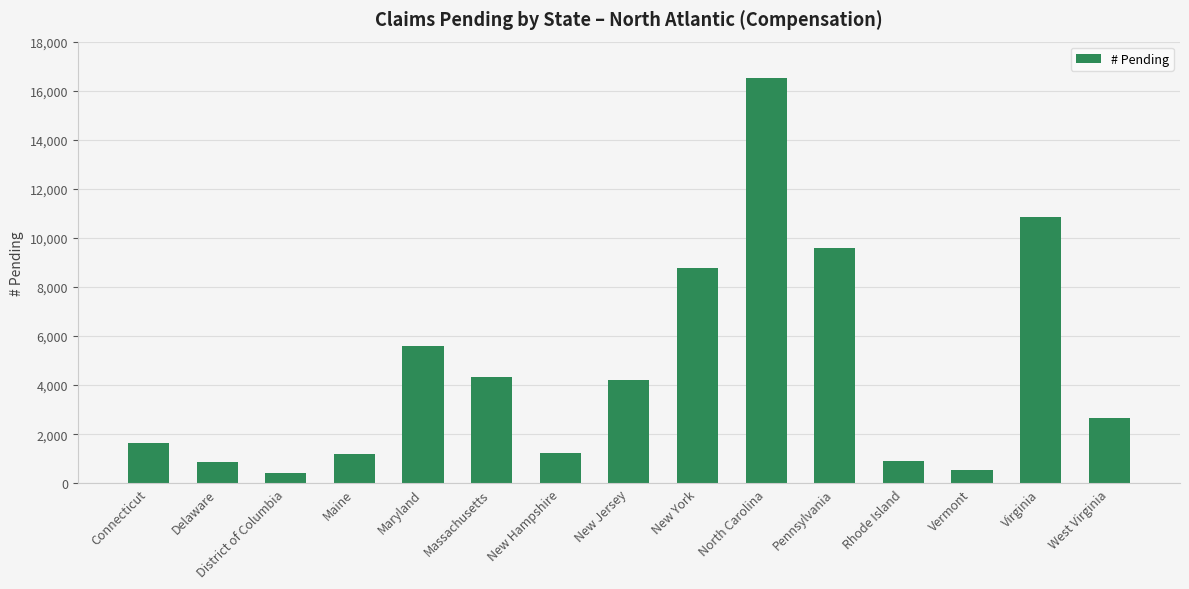

What value does the data have at New Hampshire?

1247